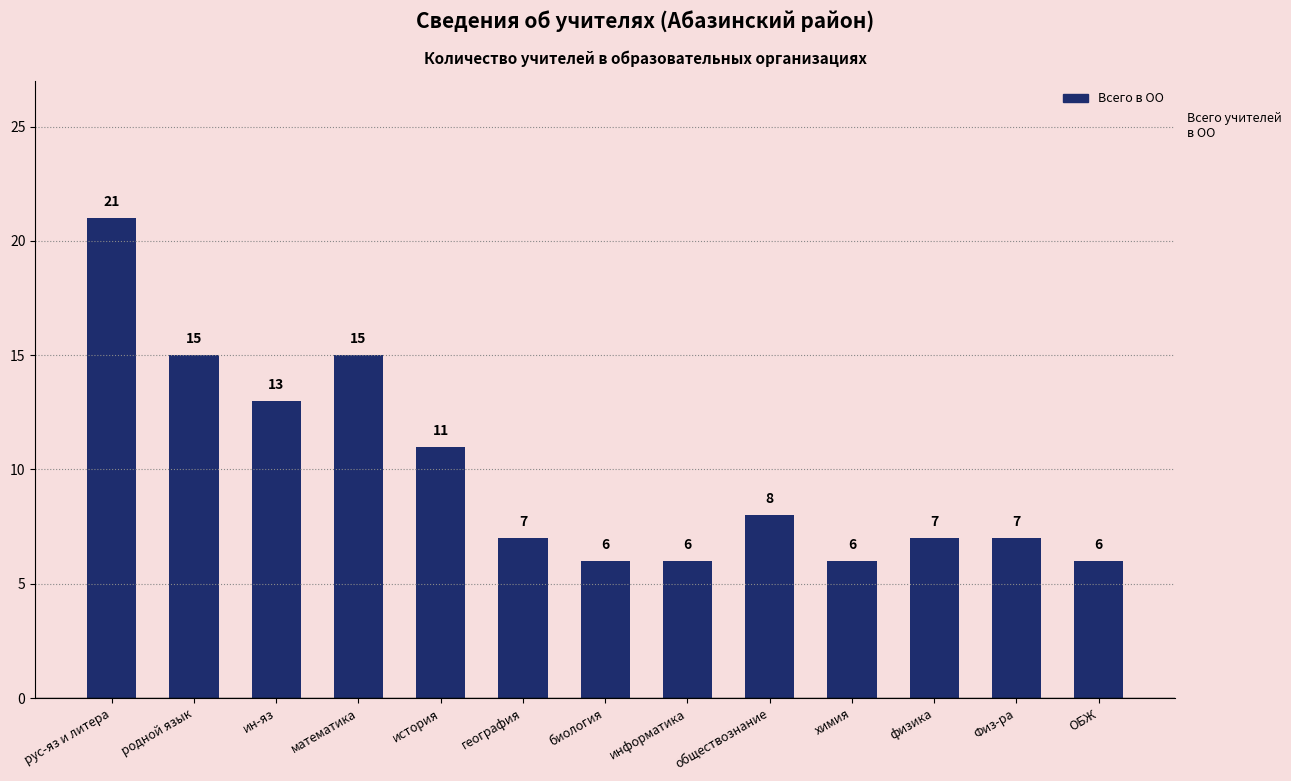

At which label does the data first exceed 7?

рус-яз и литера